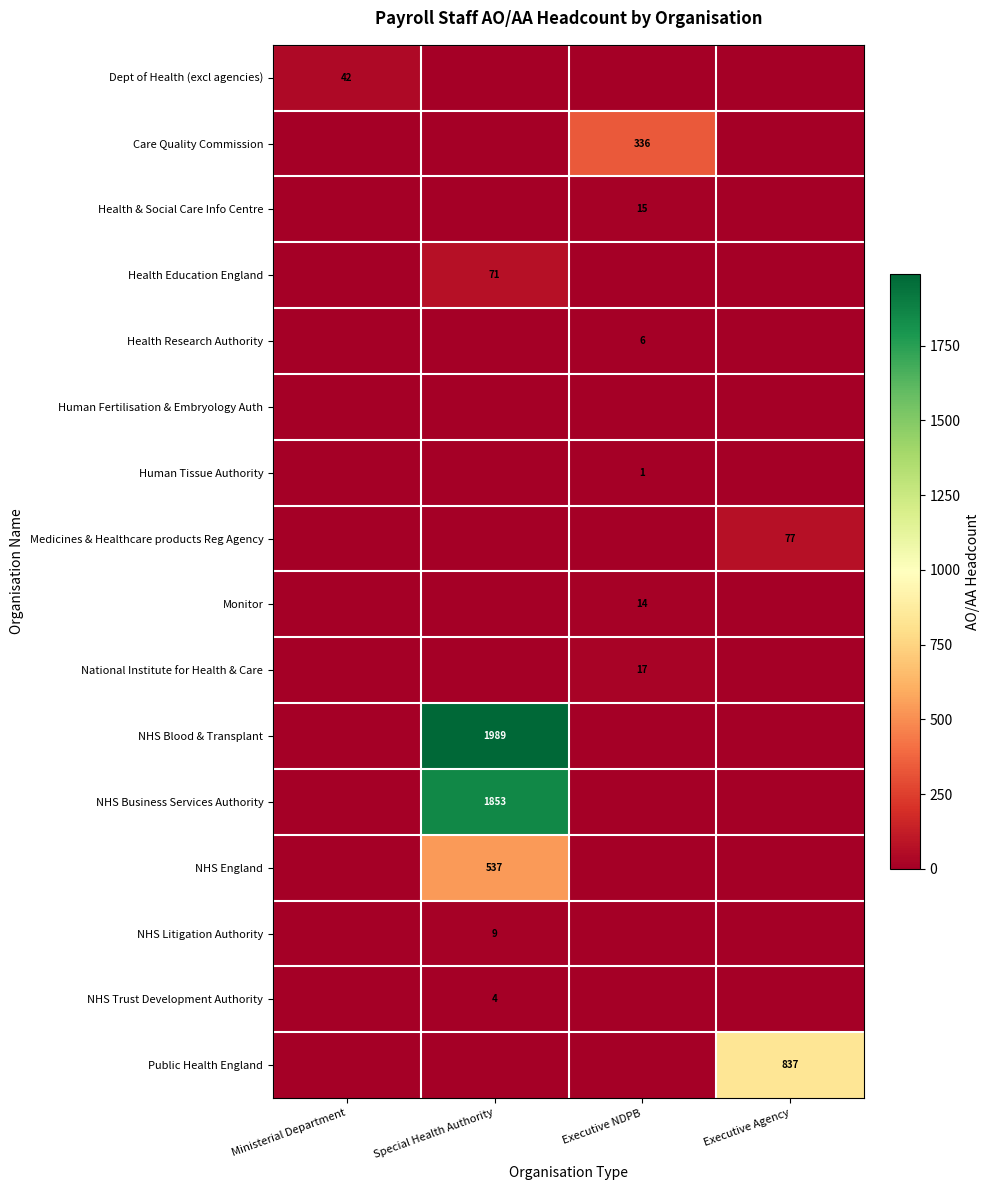

Between Ministerial Department and Executive NDPB, which series saw the biggest shift?

Care Quality Commission